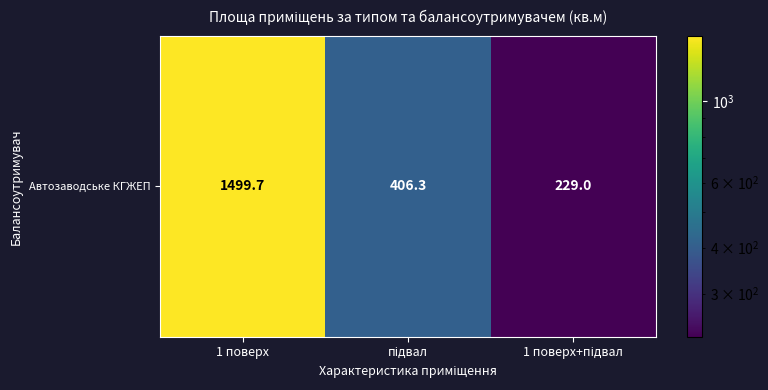

True or false: the data shows 406.3 at підвал.

True